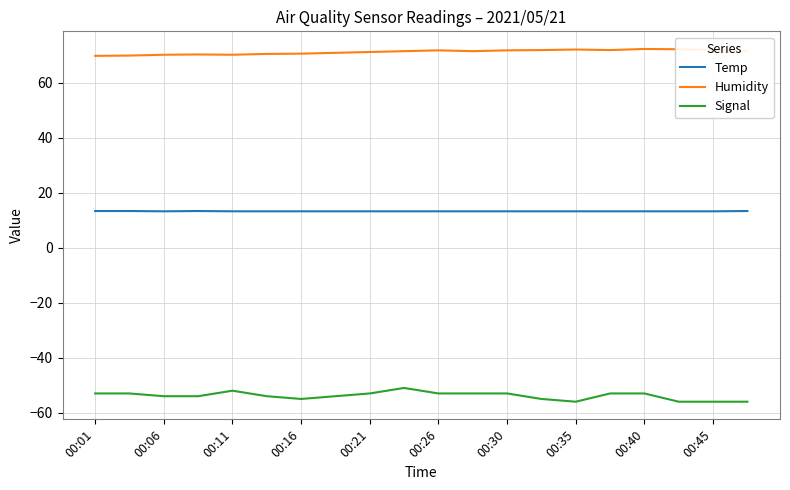

What is the sum of all Signal values?

-1077.0